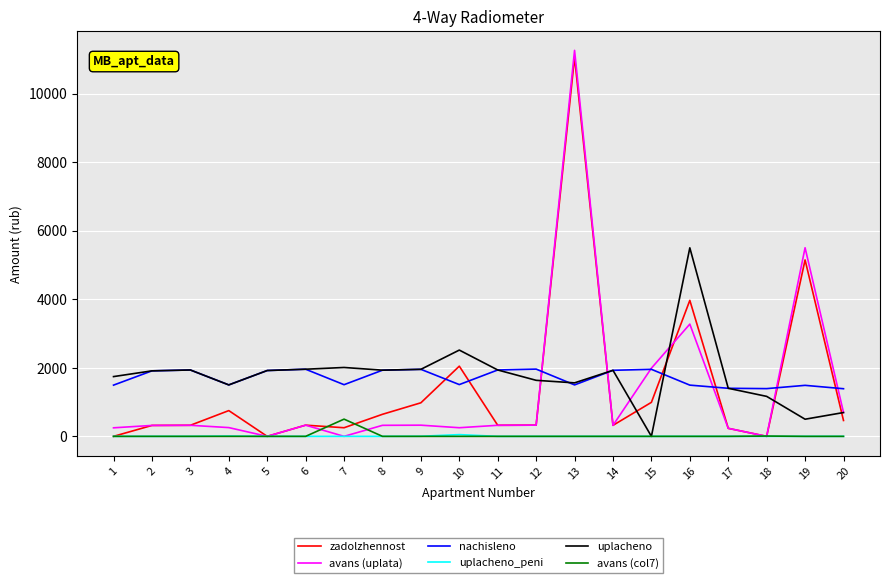

True or false: zadolzhennost and nachisleno intersect in this chart.

True